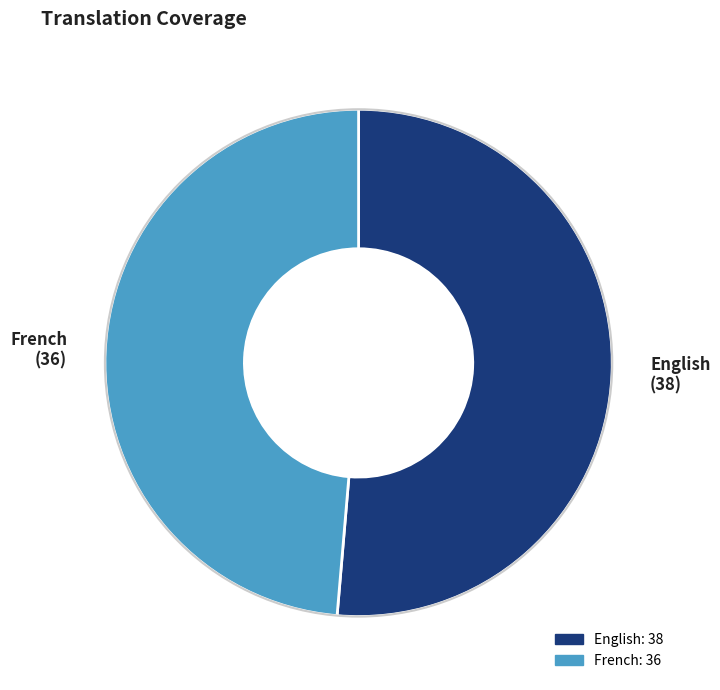

Approximately how many times larger is the value at English compared to French?

1.1